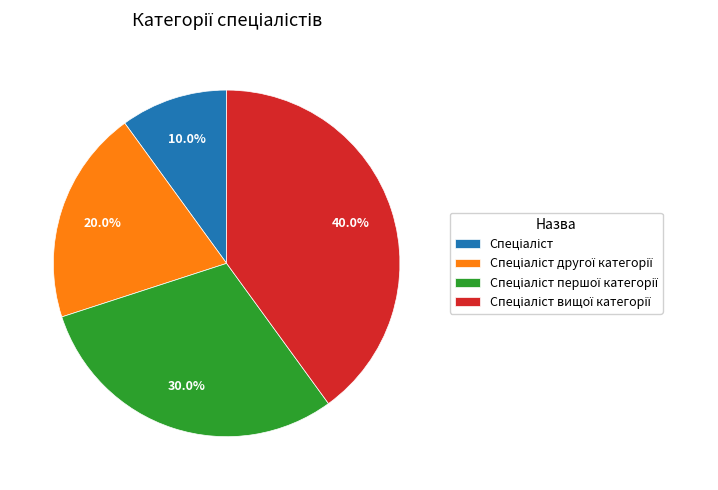

Is there a majority slice in this chart?

No